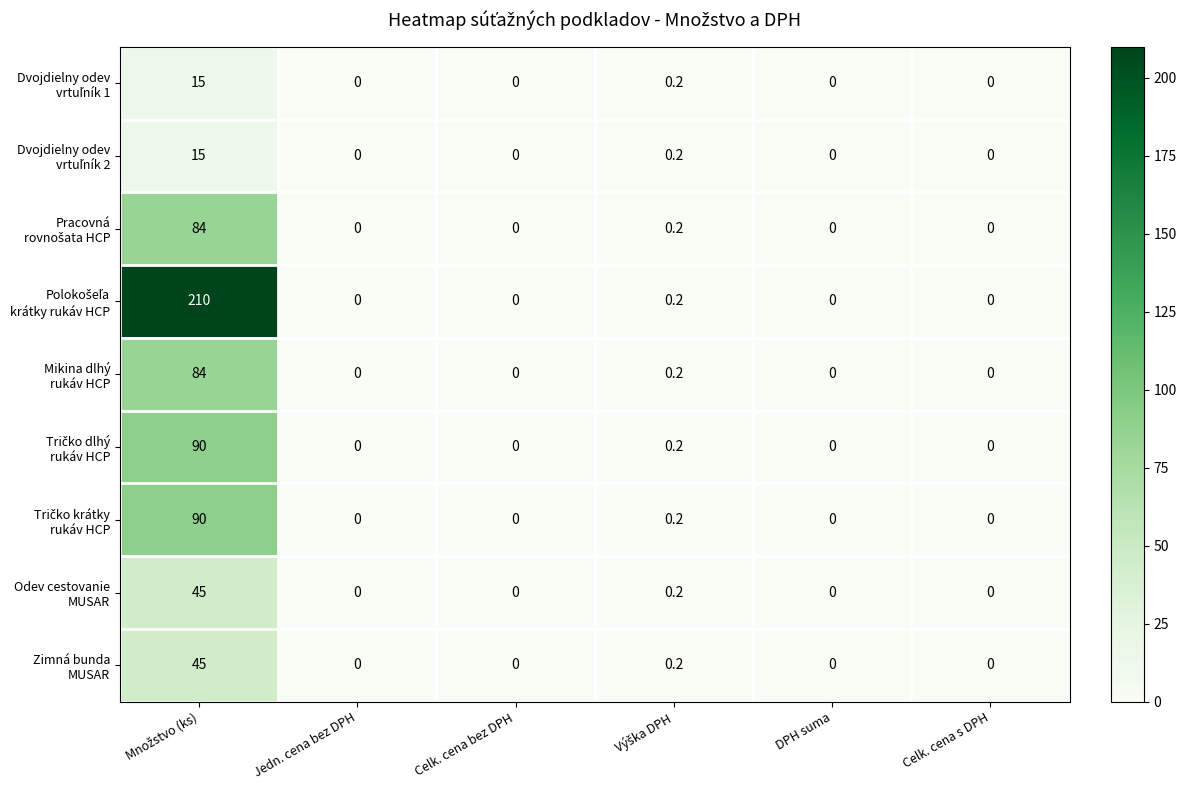

What is the greatest value displayed?

210.0